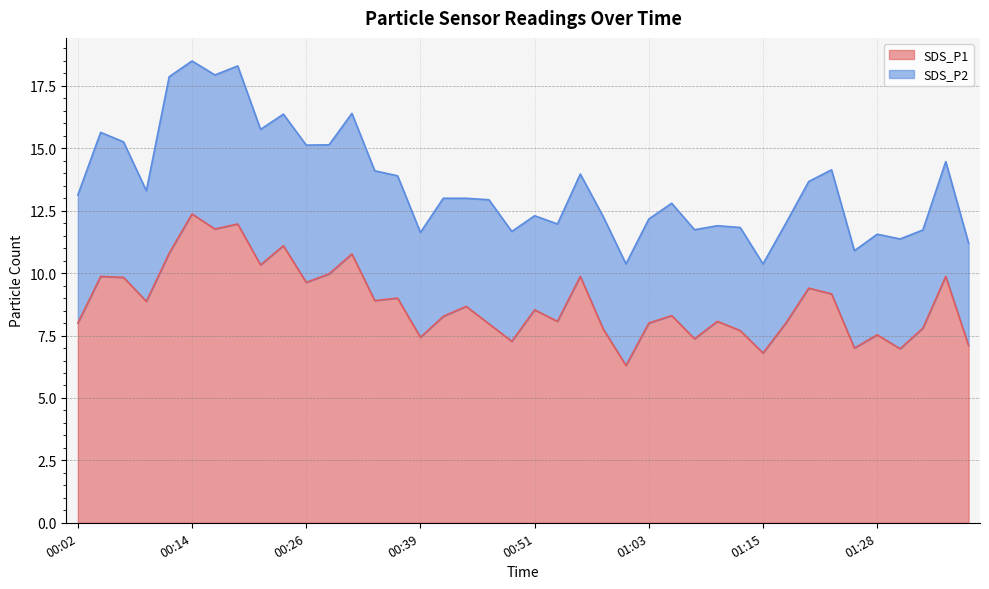

Where is the data nearest to the value 9?

00:36